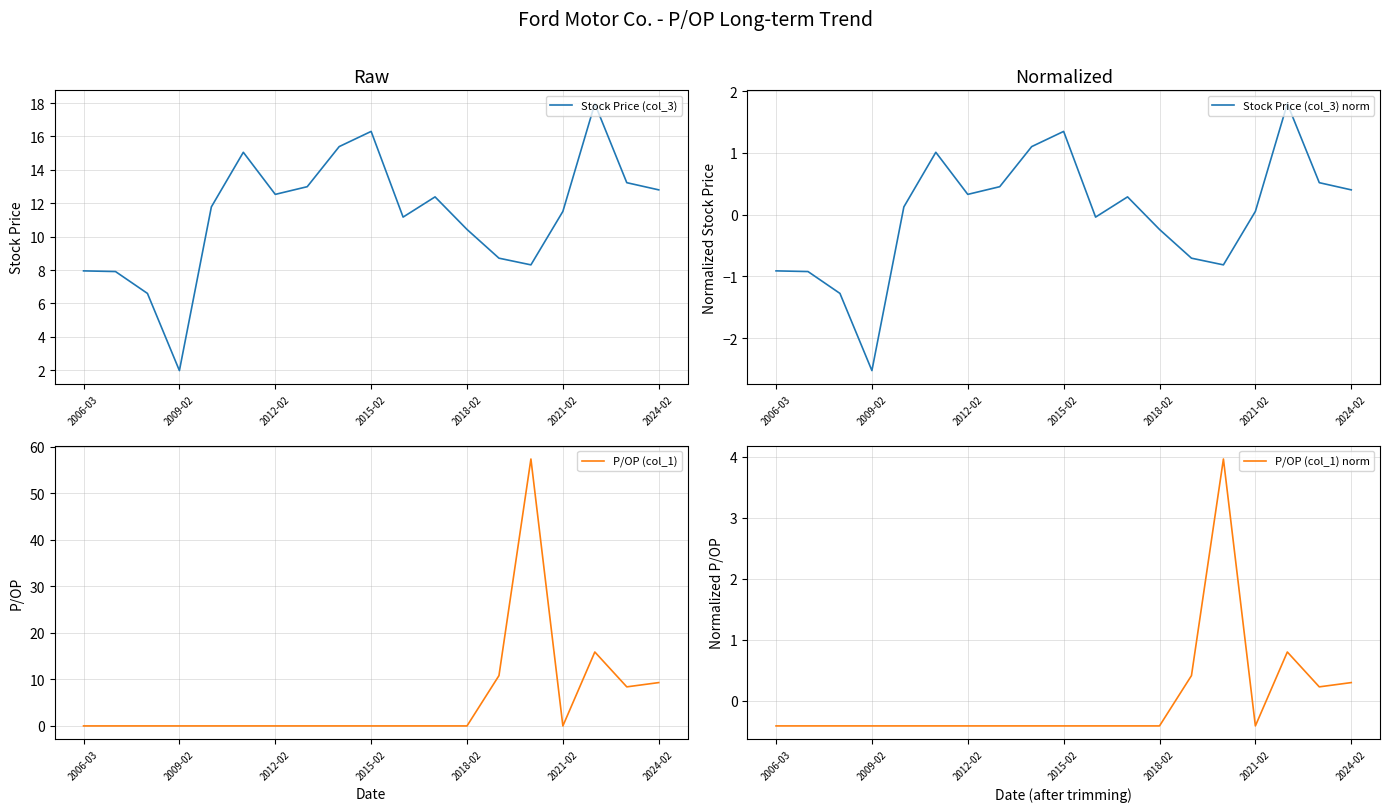

How many categories are shown in the chart?

19